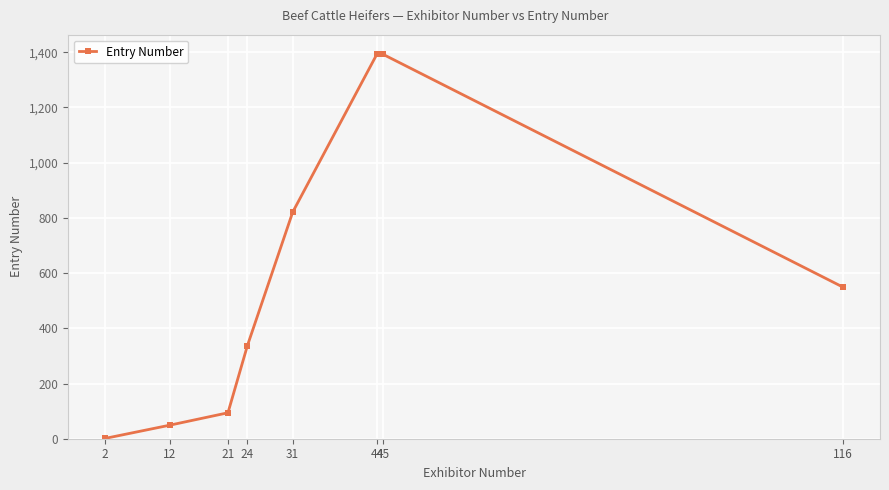

Does the chart have visible grid lines?

Yes